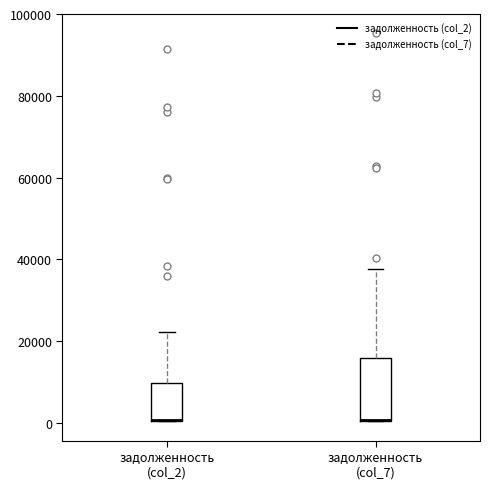

Reading left to right, read every box against the y-axis: the position of its median line, the range the box covers, and the ends of its whiskers. The values are not printed on the chart, so give them approximately, as read against the axis.

задолженность (col_2): median 0 (drawn on the box's lower edge), box 0 to 10000, whiskers 0 to 22000
задолженность (col_7): median 0 (drawn on the box's lower edge), box 0 to 16000, whiskers 0 to 38000